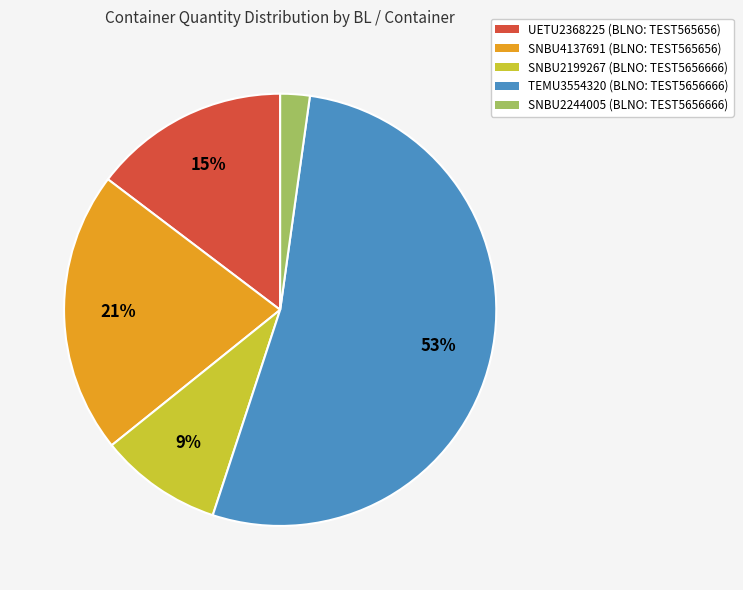

Is there a majority slice in this chart?

Yes